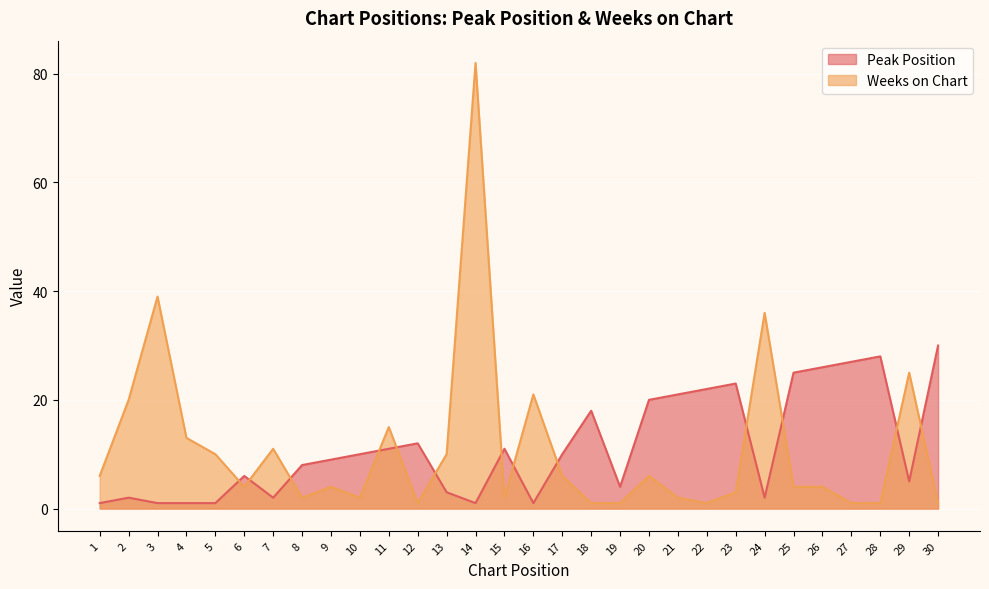

At how many categories does at least one series exceed 1?

30